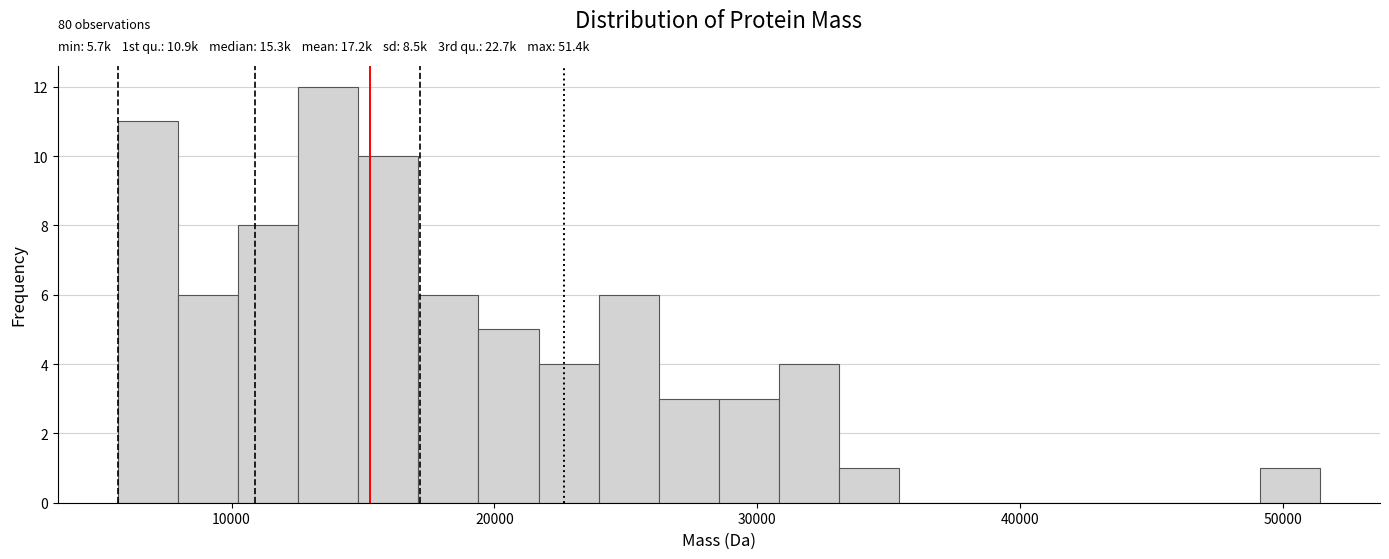

Read against the x-axis, roughly where is the centre of the tallest bar?

14000